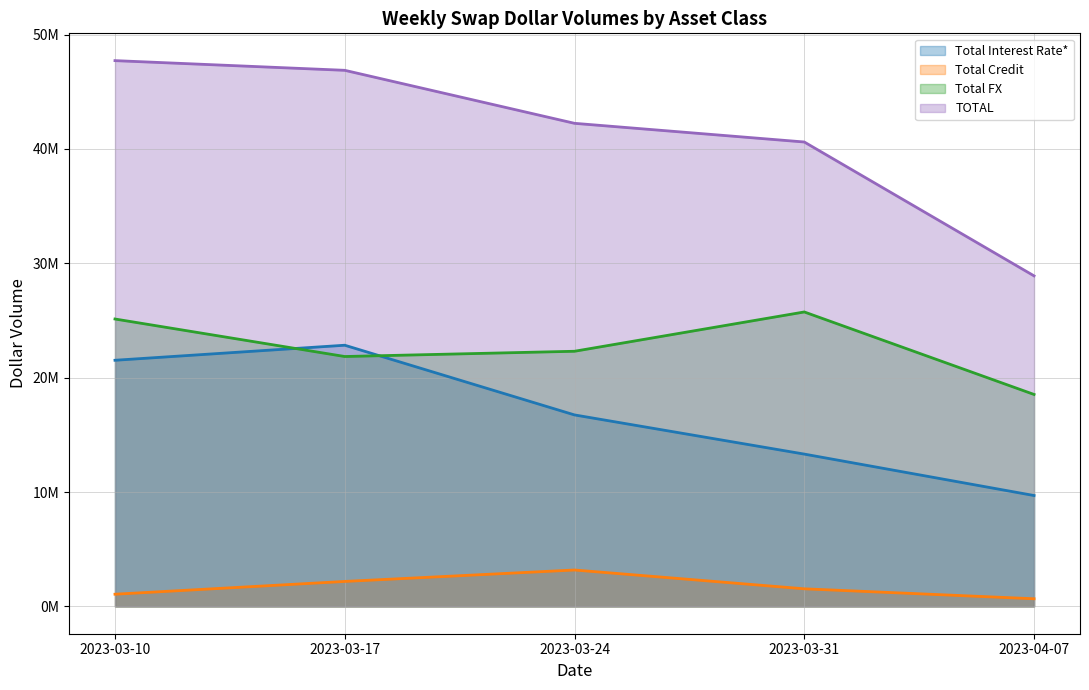

What is the smallest value displayed?

670769